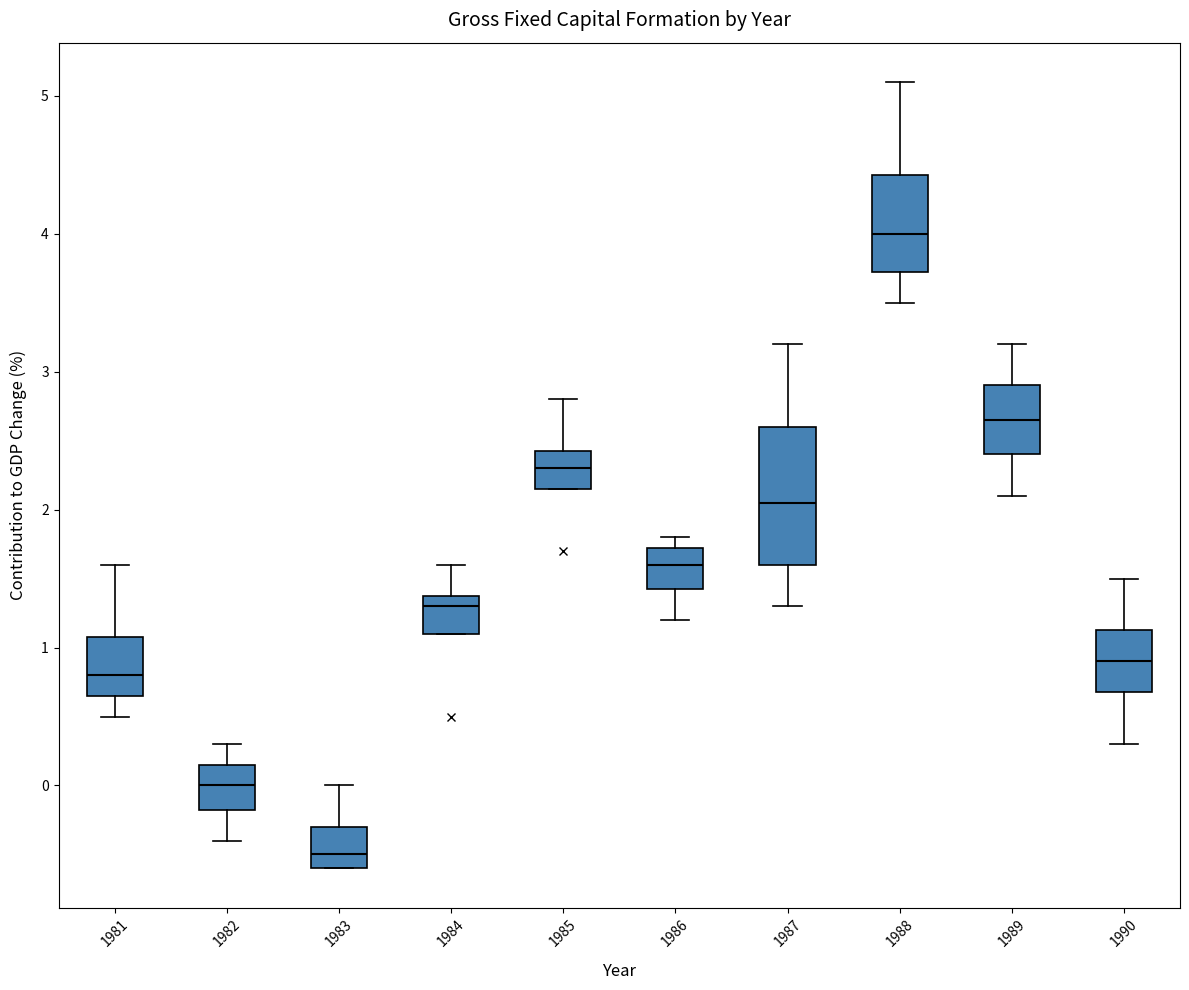

Comparing the boxes themselves (not the whiskers), which one is the tallest?

1987